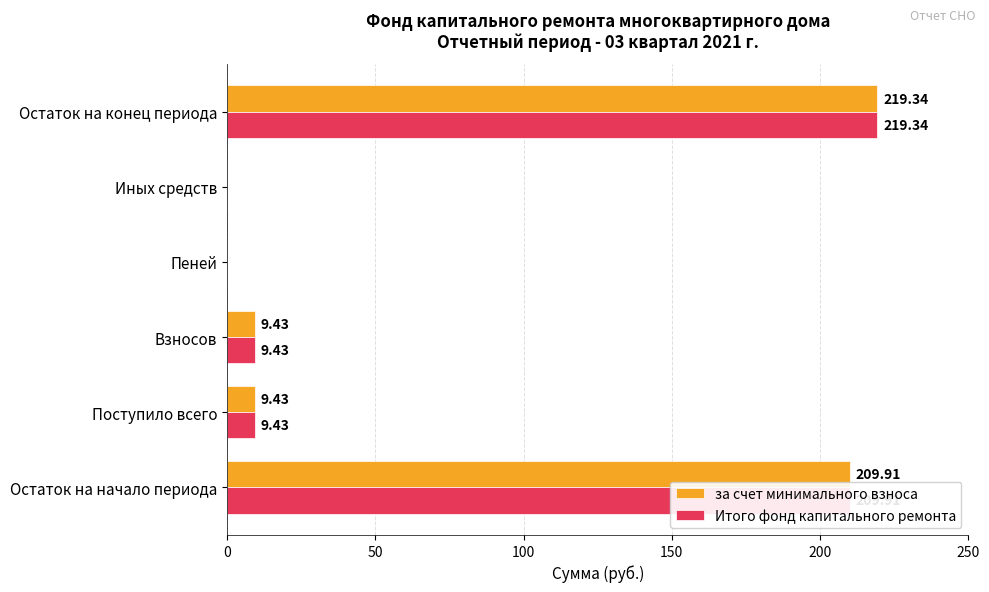

What is the sum of the за счет минимального взноса values at Взносов and Иных средств?

9.4